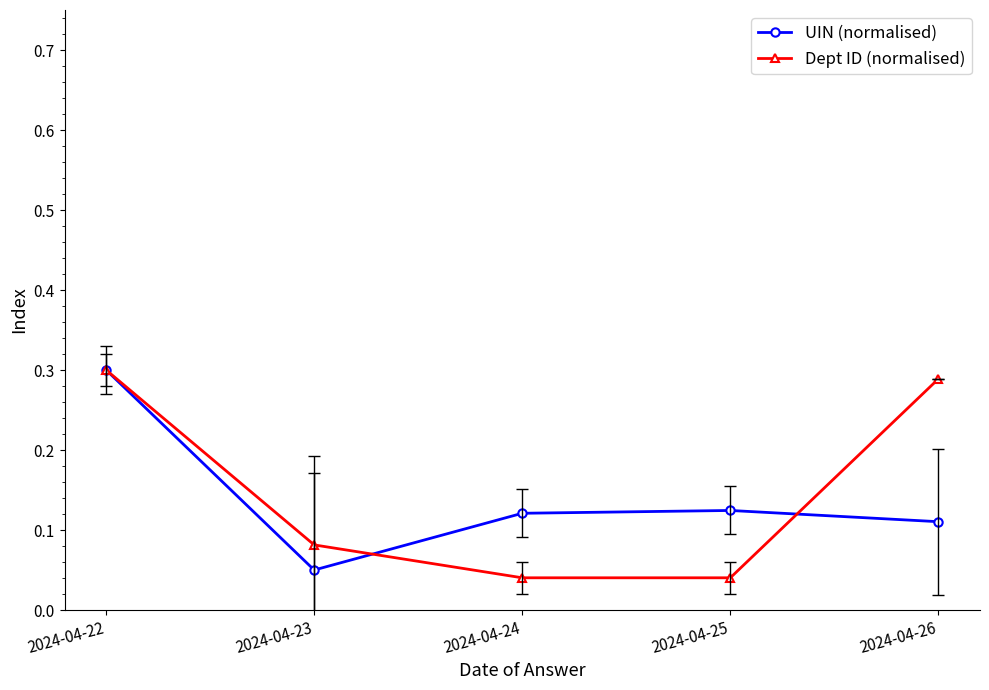

The value of Dept ID (normalised) at 2024-04-22 is 0.2. True or false?

False